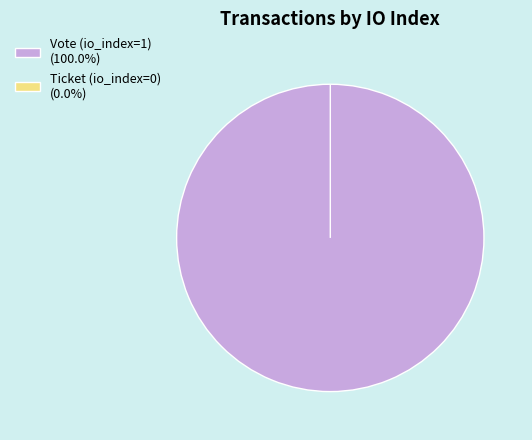

Which category has the smallest portion of the pie?

Ticket (io_index=0)